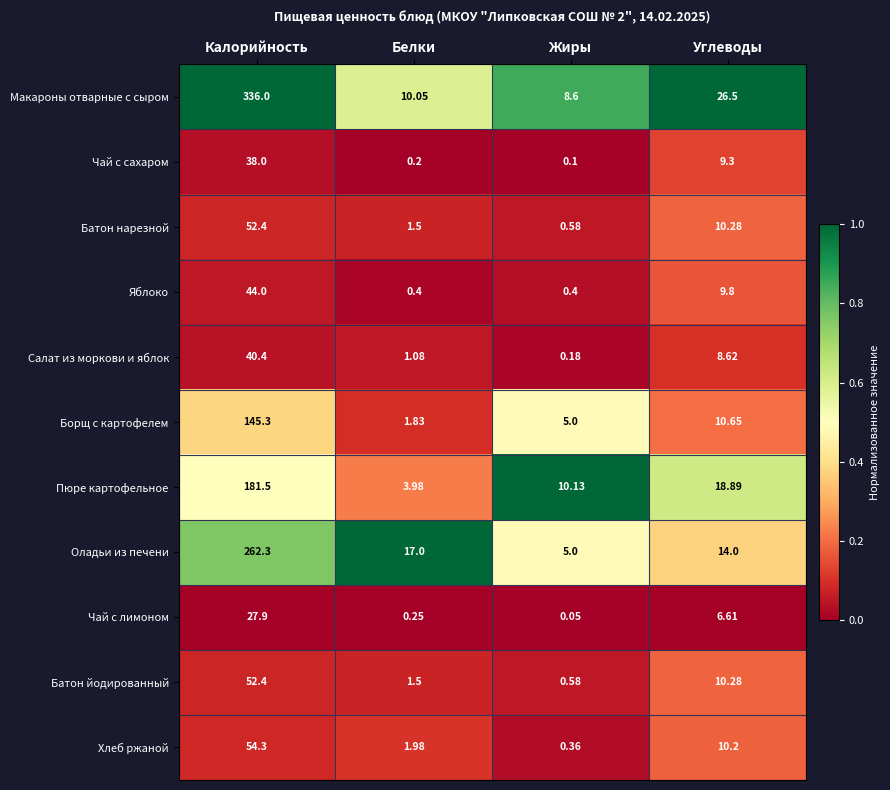

Which label corresponds to the largest value in the chart?

Калорийность